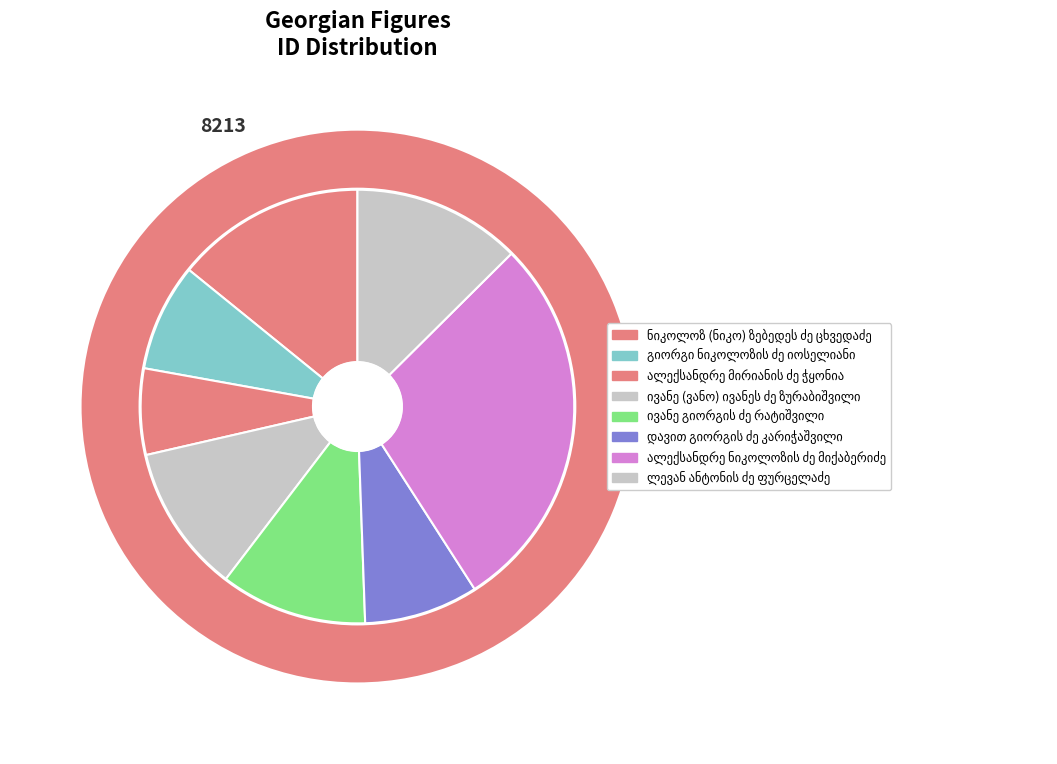

Combined, do ლევან ანტონის ძე ფურცელაძე and გიორგი ნიკოლოზის ძე იოსელიანი account for over 50%?

No